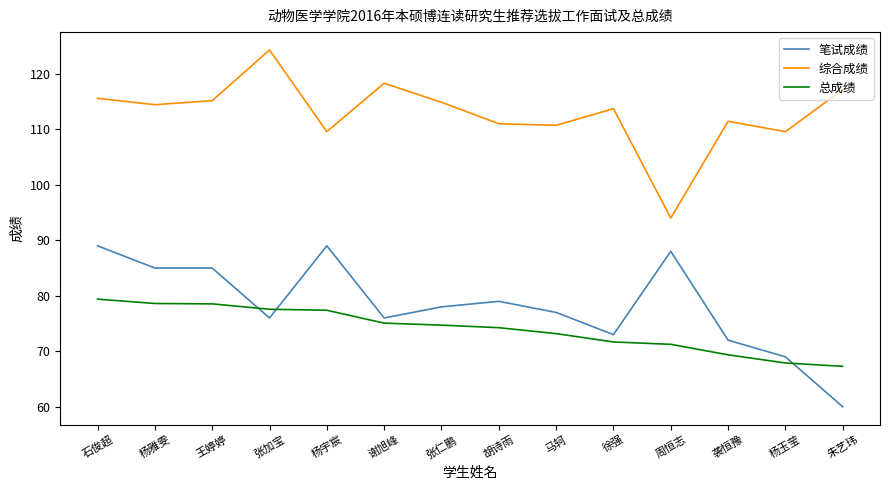

What is the sum of the 笔试成绩 values at 王婷婷 and 石俊超?

174.0